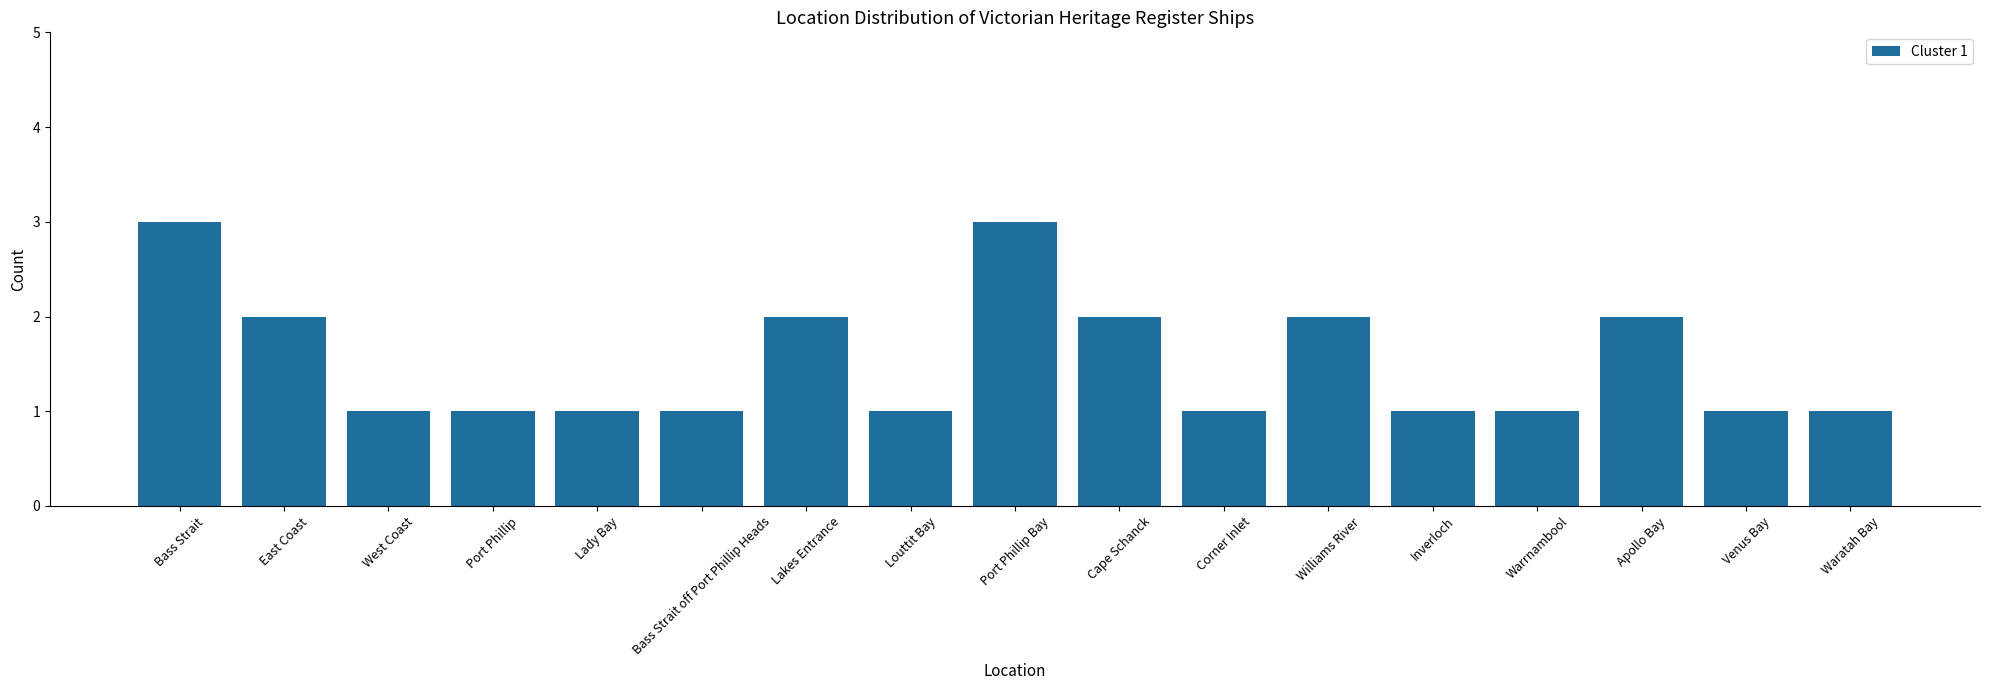

Reading left to right, extract all data points from this chart.

3	2	1	1	1	1	2	1	3	2	1	2	1	1	2	1	1